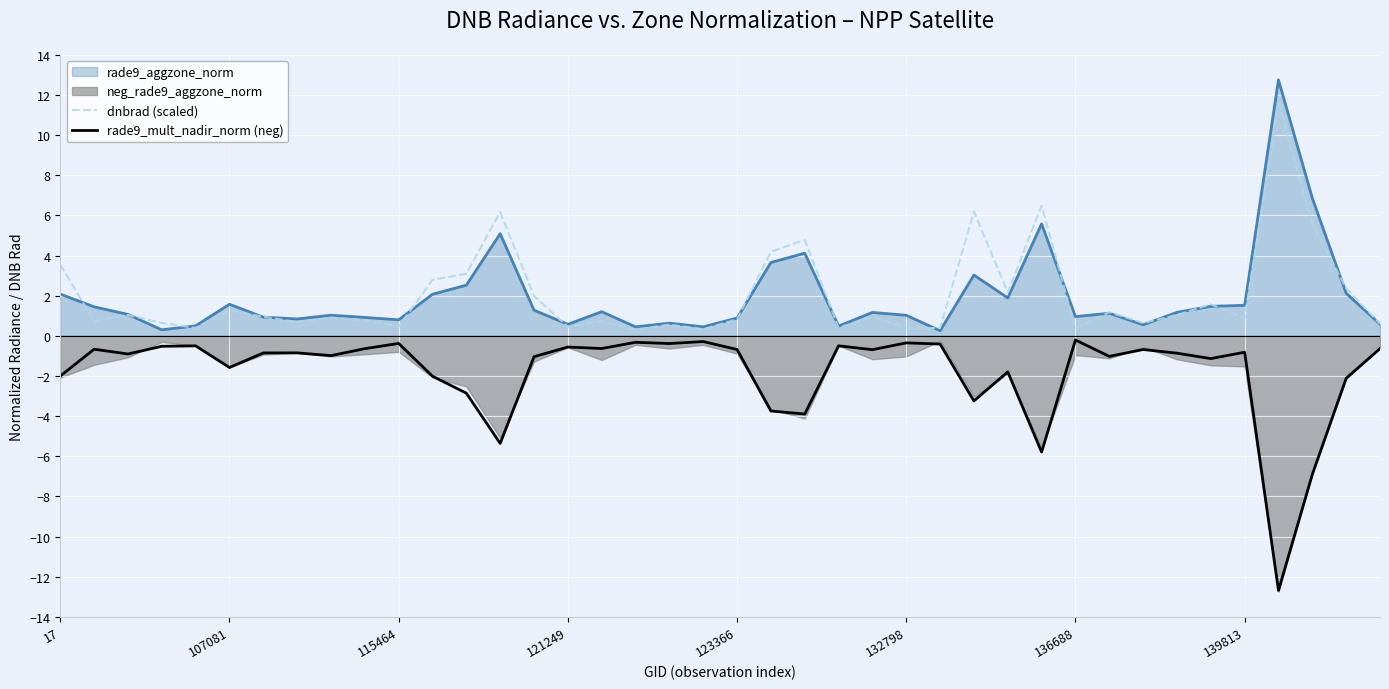

What is the difference between the maximum and minimum values in the rade9_mult_nadir_norm (neg) series?

12.5